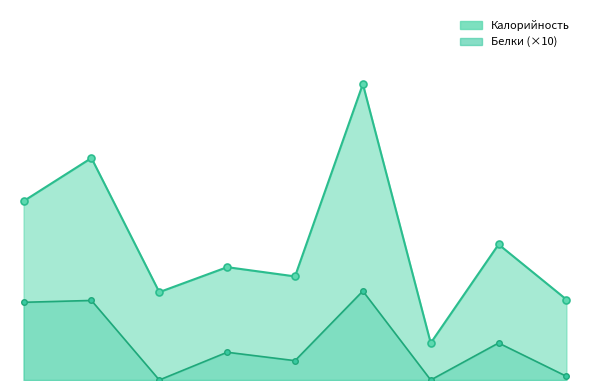

List the series in order of their overall mean, lowest first.

Белки, Калорийность